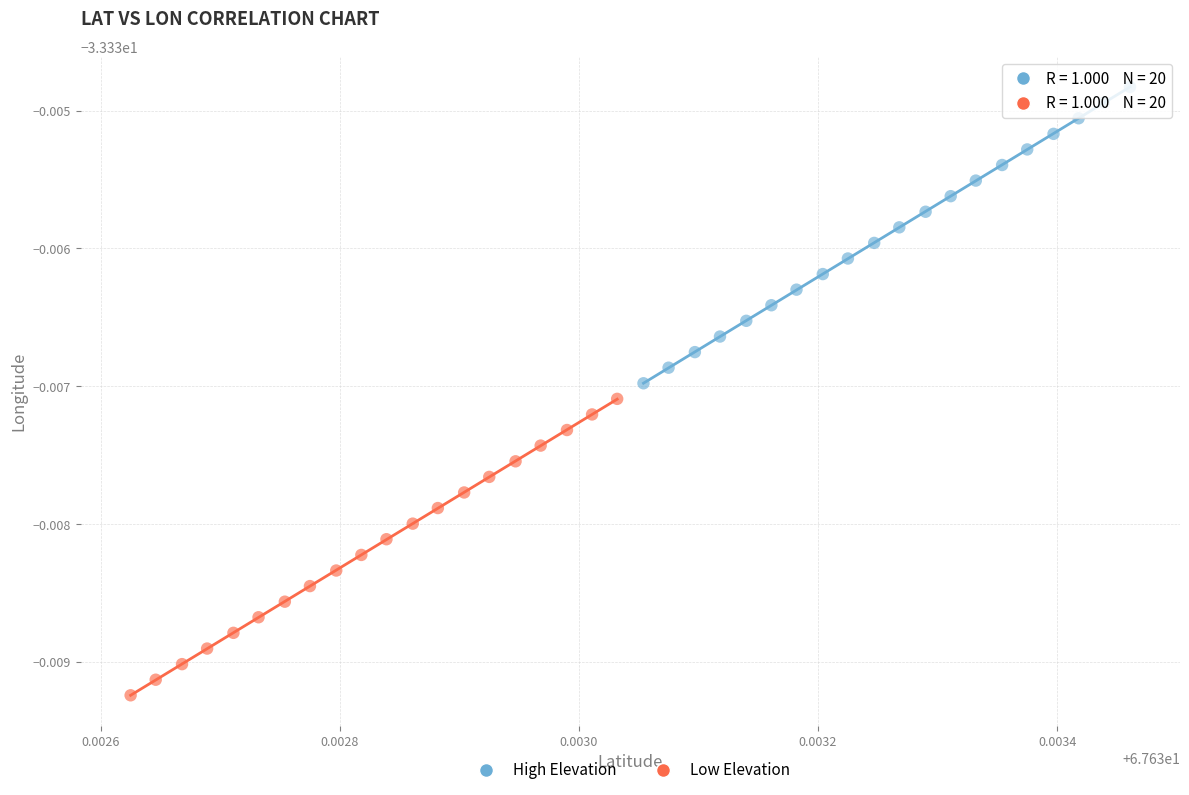

What are all the series names shown in the legend?

High Elevation, Low Elevation